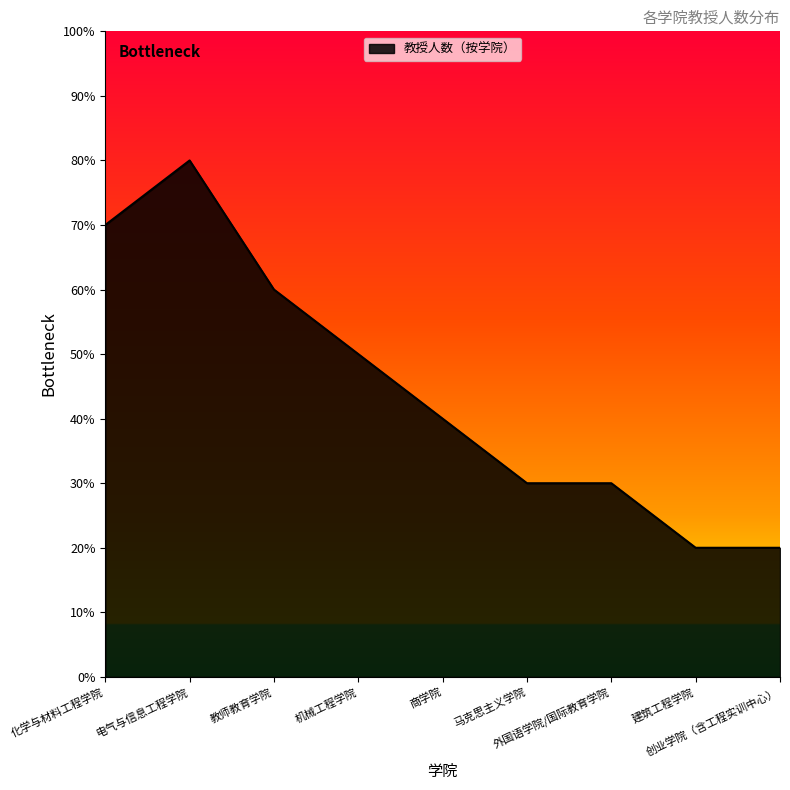

Reading left to right, what are all the values shown in this chart?

化学与材料工程学院=7	电气与信息工程学院=8	教师教育学院=6	机械工程学院=5	商学院=4	马克思主义学院=3	外国语学院/国际教育学院=3	建筑工程学院=2	创业学院（含工程实训中心）=2